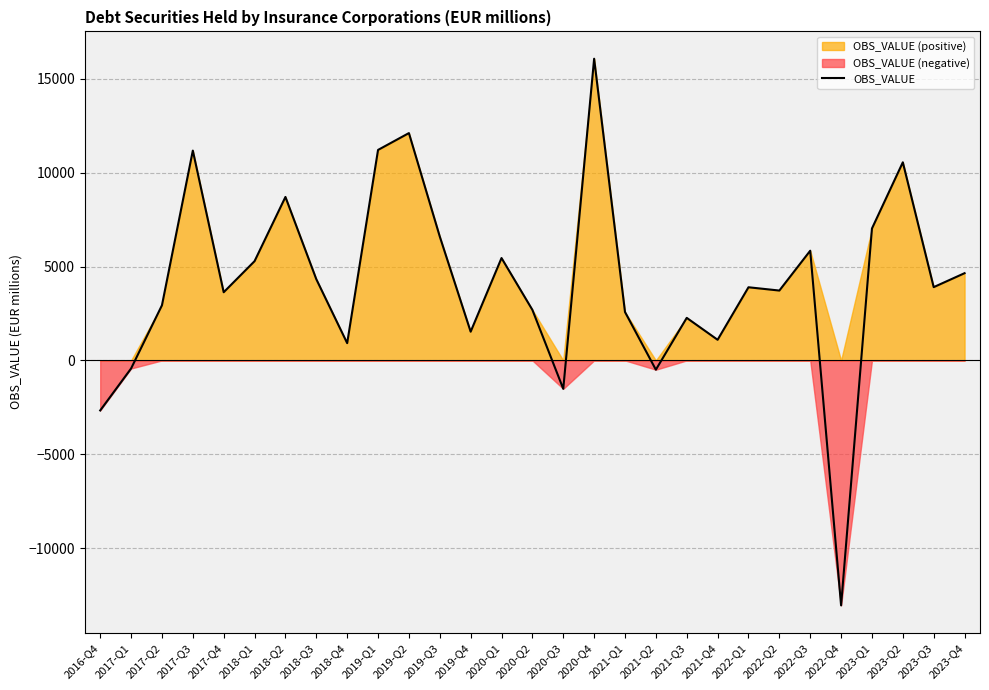

Reading left to right, list all the values displayed in this chart.

2016-Q4=-2663.9	2017-Q1=-430.6	2017-Q2=2935.6	2017-Q3=11172.8	2017-Q4=3630.7	2018-Q1=5285.6	2018-Q2=8704.6	2018-Q3=4325.5	2018-Q4=920.2	2019-Q1=11207.8	2019-Q2=12104.8	2019-Q3=6596.2	2019-Q4=1529.8	2020-Q1=5451.5	2020-Q2=2691.5	2020-Q3=-1512.5	2020-Q4=16064.1	2021-Q1=2578.5	2021-Q2=-493.6	2021-Q3=2265.8	2021-Q4=1098.7	2022-Q1=3895.3	2022-Q2=3720.4	2022-Q3=5842.1	2022-Q4=-13043.4	2023-Q1=7024.5	2023-Q2=10549.0	2023-Q3=3902.2	2023-Q4=4645.2